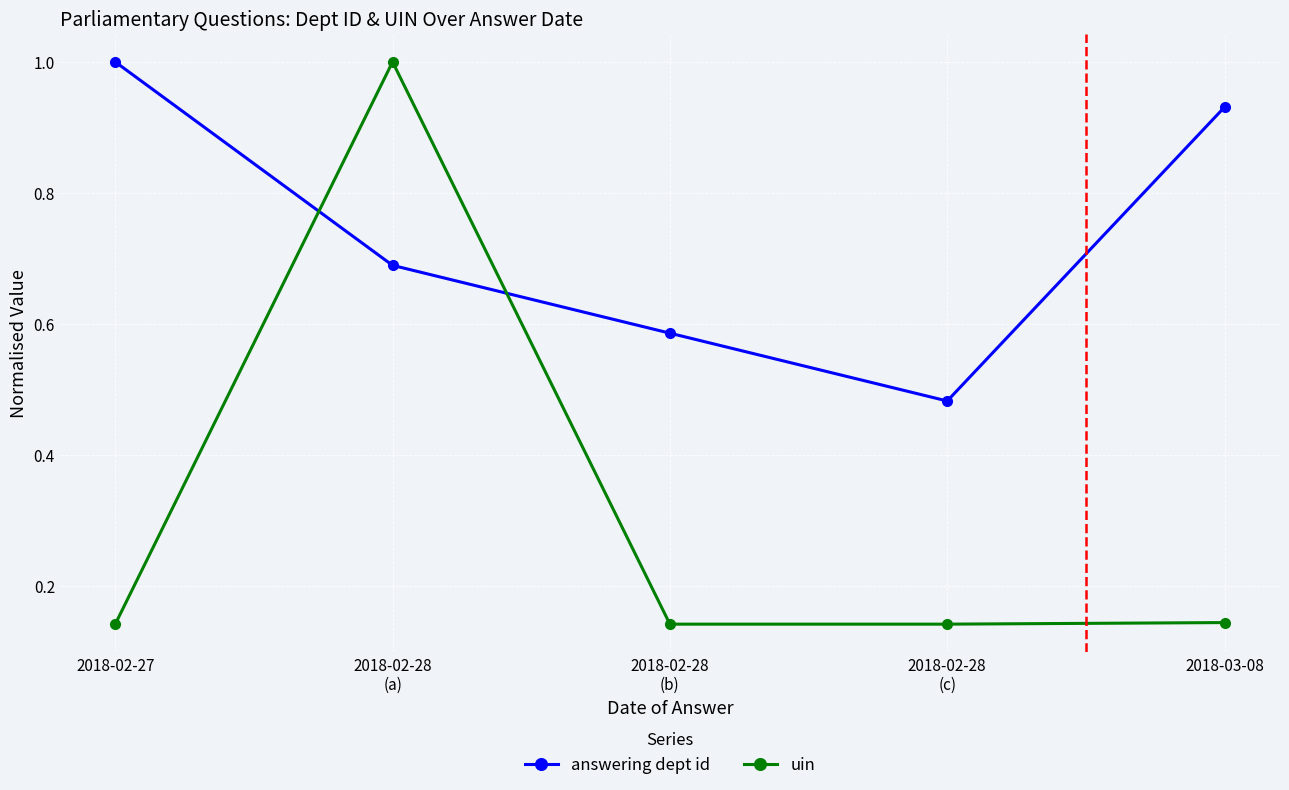

What is the greatest value displayed?

1.0